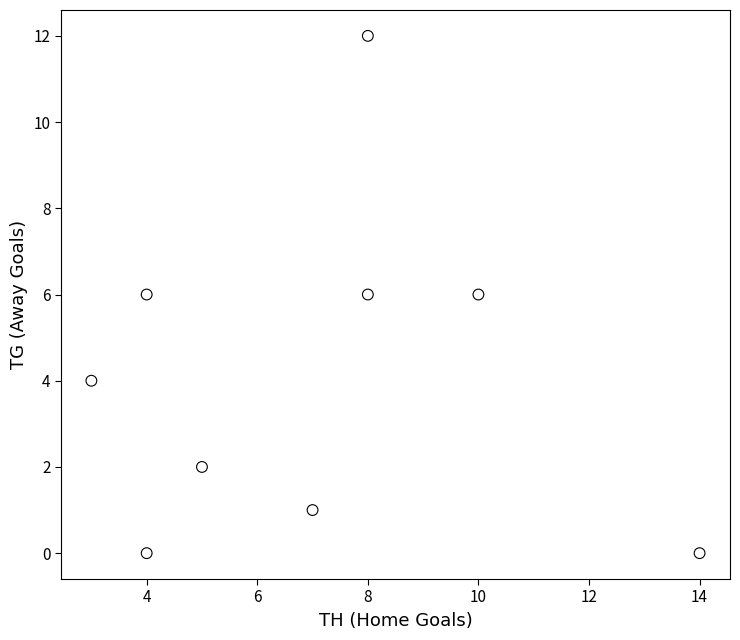

What is the average X value?

7